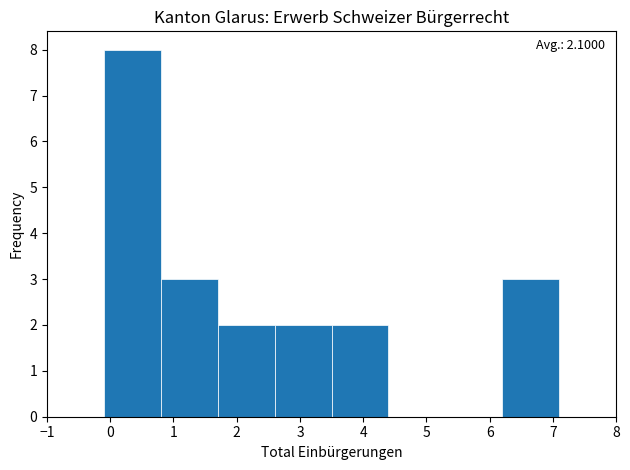

Which range on the x-axis has the tallest bar?

-0.1 to 0.8